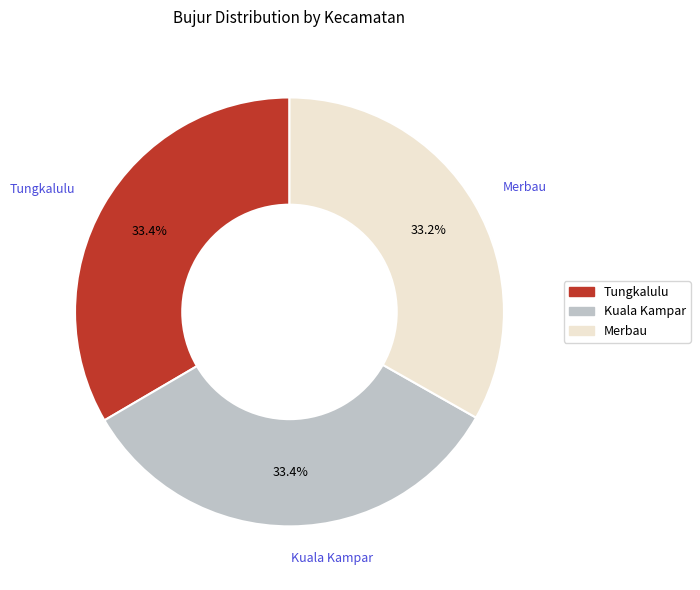

How many slices are in this pie chart?

3